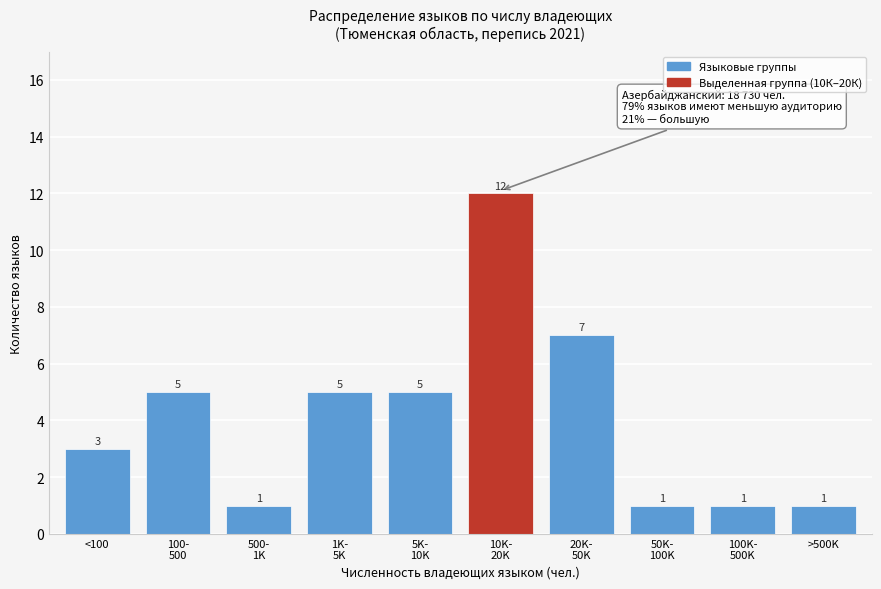

Reading left to right, what are all the values shown in this chart?

3	5	1	5	5	12	7	1	1	1